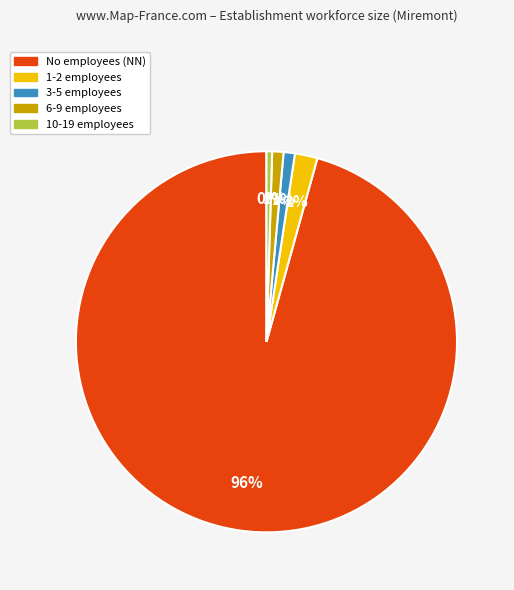

How many segments does this pie chart have?

5